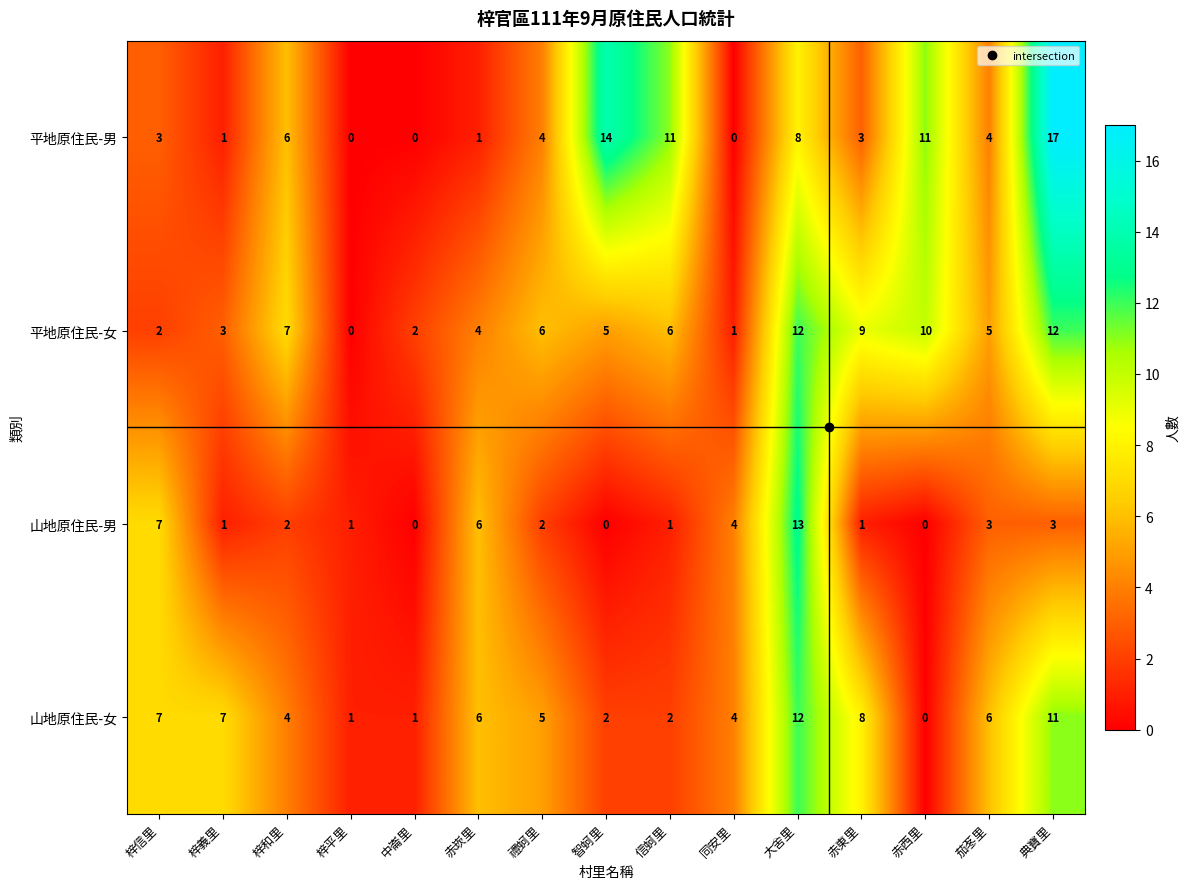

The 山地原住民-女 series shows 10 at 梓義里. True or false?

False